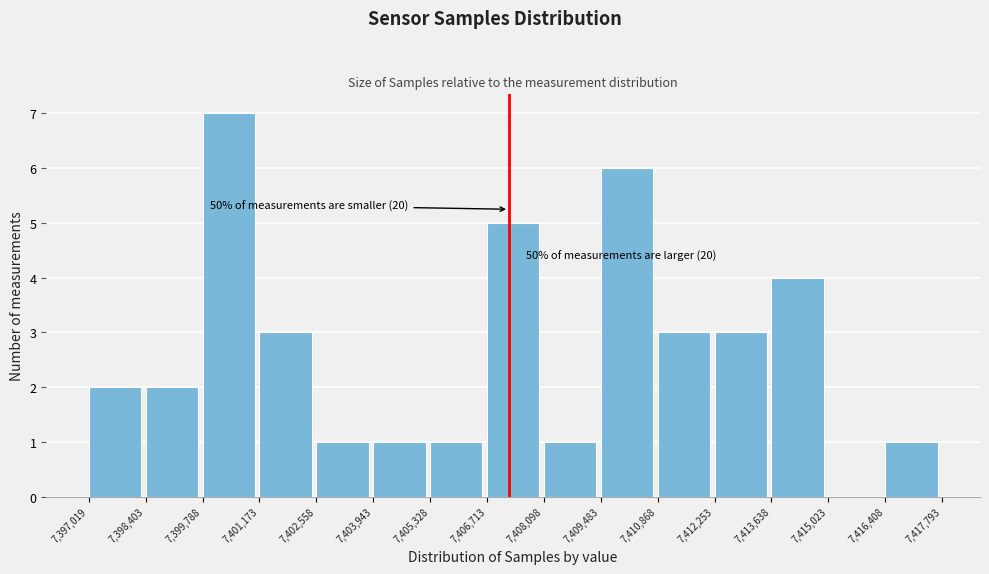

Which range on the x-axis has the tallest bar?

7,399,788 to 7,401,173